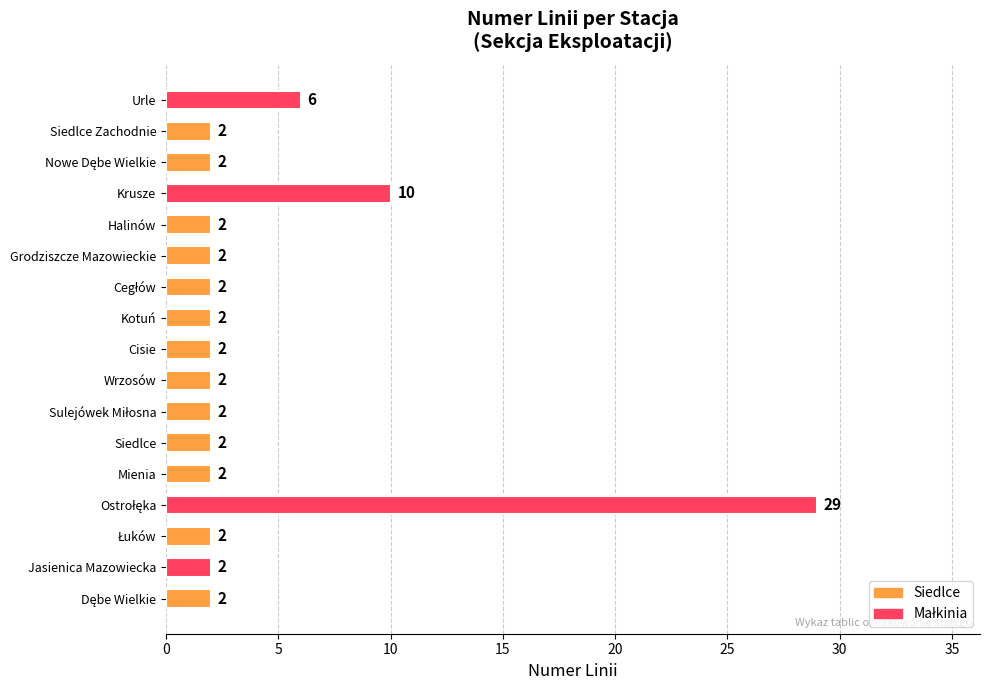

Is the value of Małkinia at 15 greater than the value of Siedlce at 20?

Yes